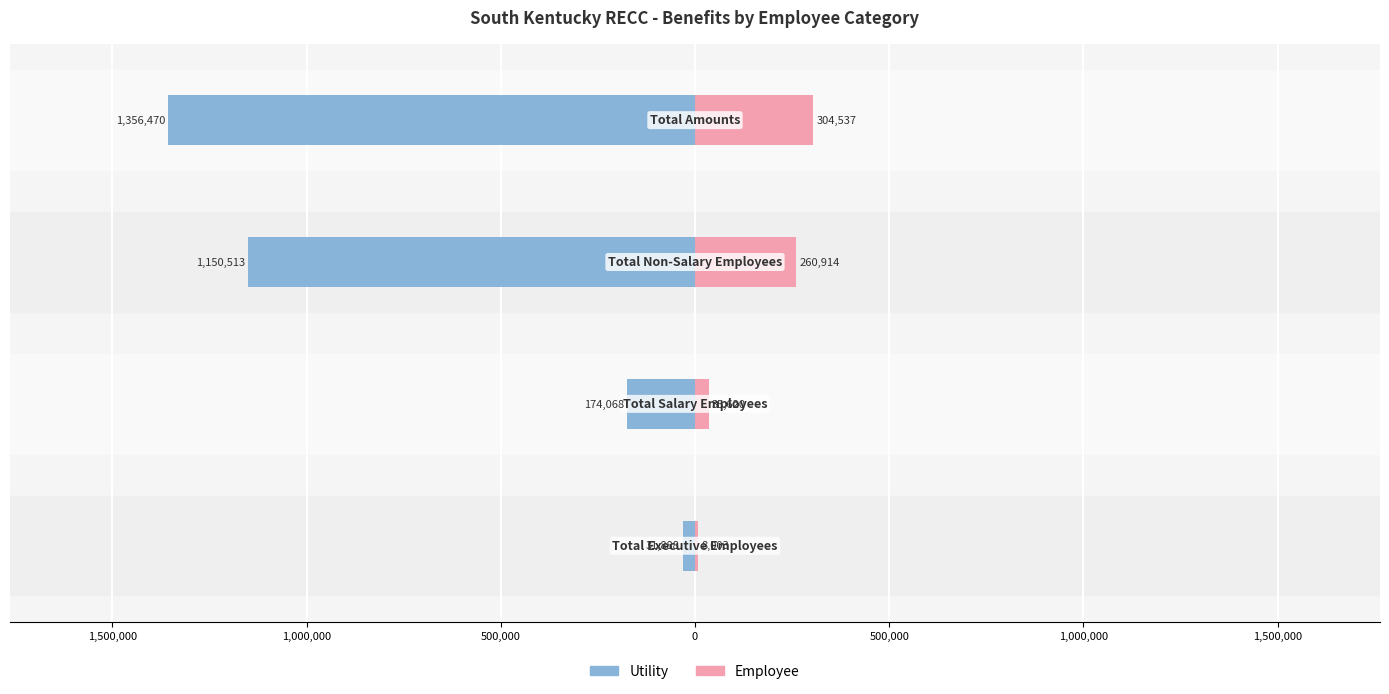

What is the difference between the highest and lowest values at 1,000,000?

1411427.4